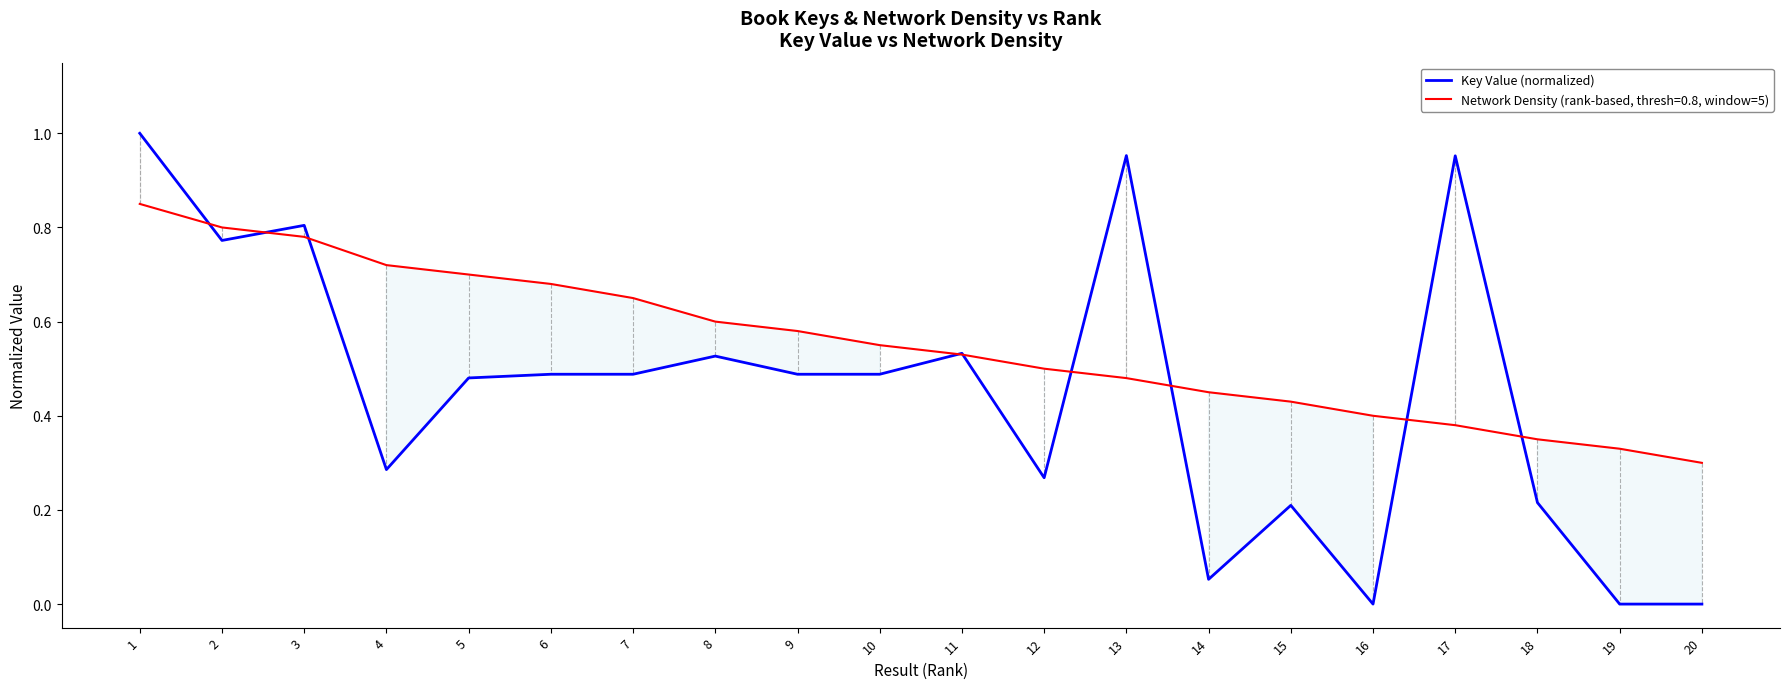

True or false: there are more than 0 points higher than both neighbors.

True